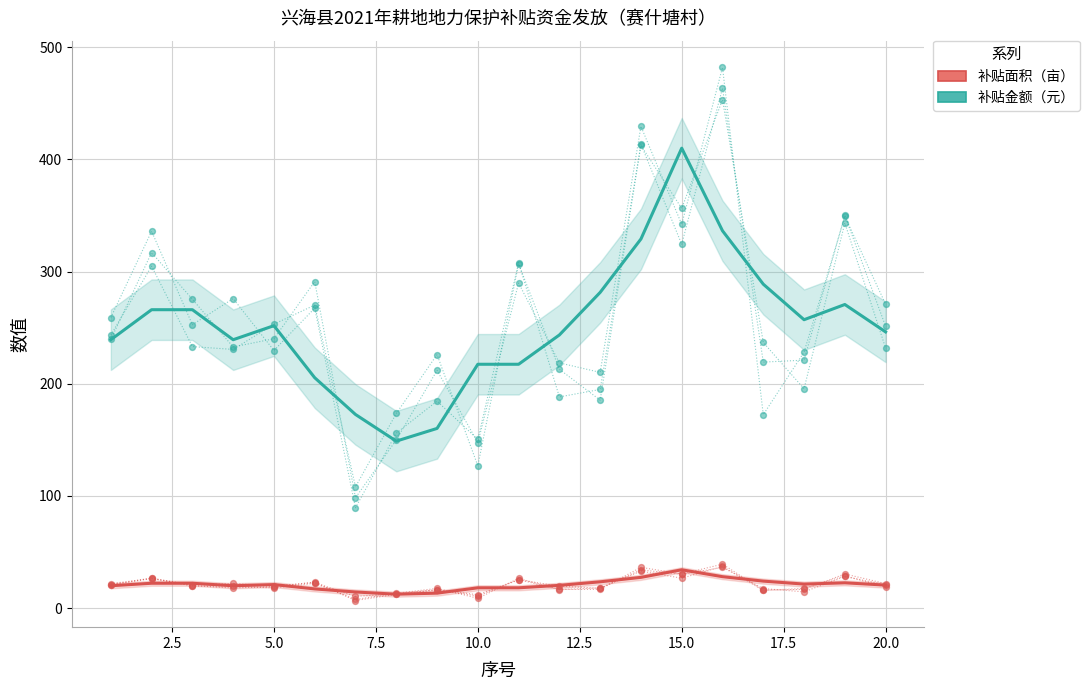

What are all the series names shown in the legend?

补贴面积（亩）, 补贴金额（元）